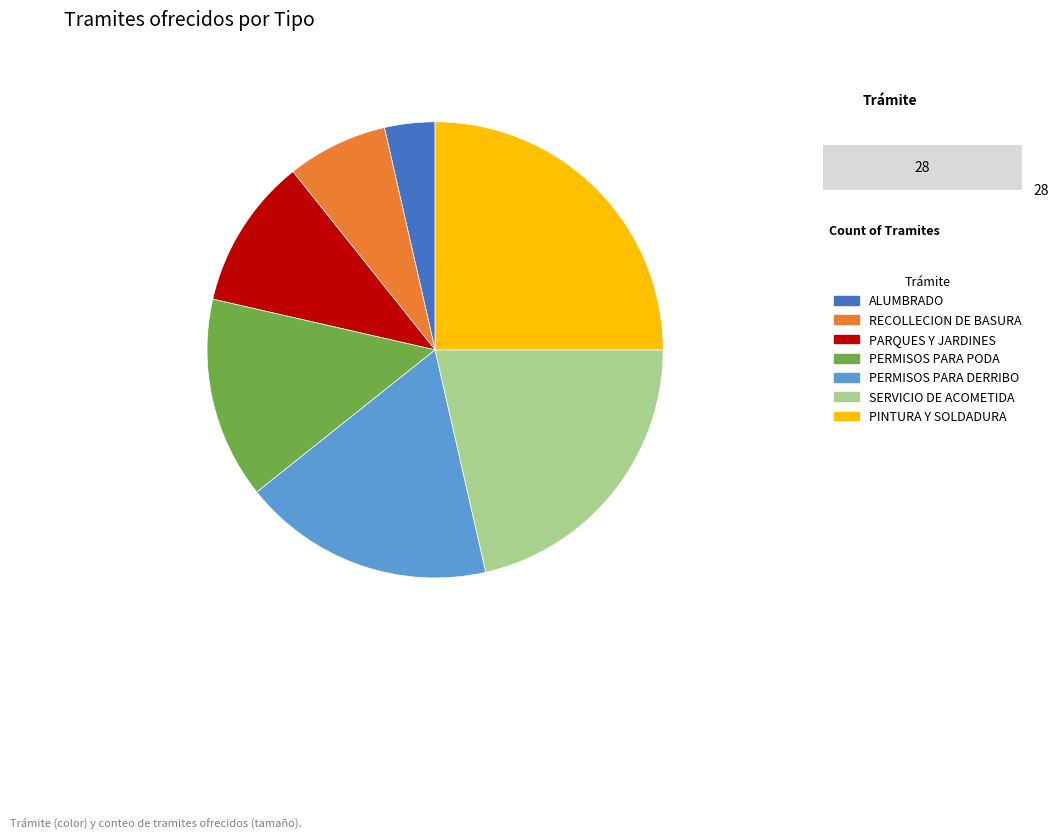

What is the ratio of the value at PERMISOS PARA PODA to the value at SERVICIO DE ACOMETIDA?

0.7